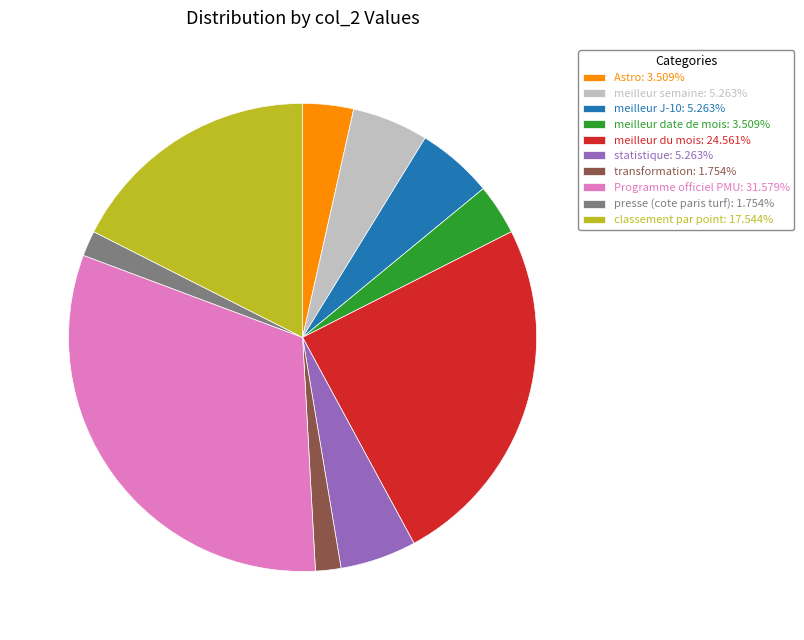

Does Programme officiel PMU: 31.579% represent more than half of the total?

No